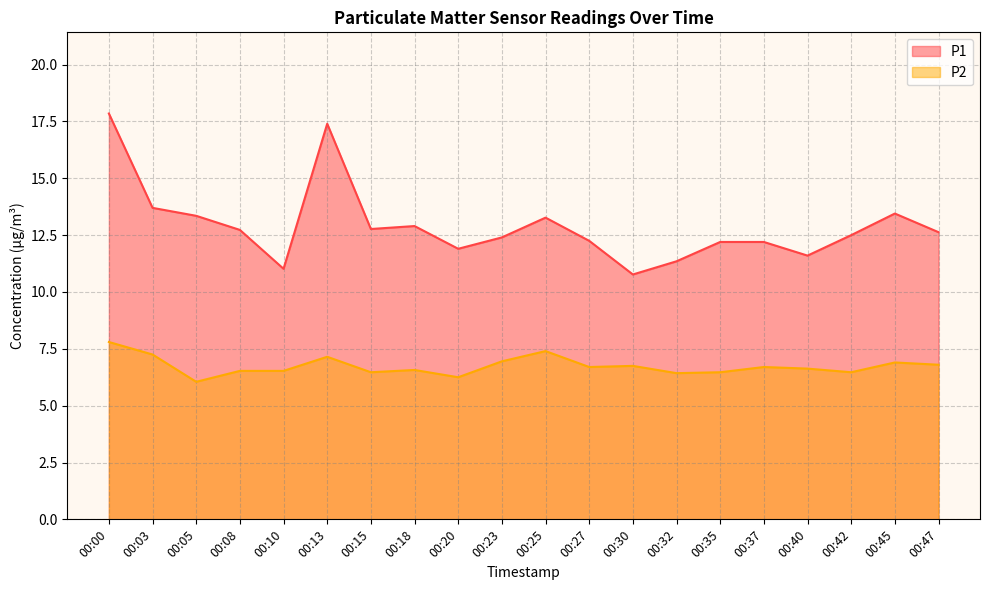

Reading left to right, transcribe all the data shown in this chart.

P1: 17.9	13.7	13.3	12.7	11.0	17.4	12.8	12.9	11.9	12.4	13.3	12.2	10.8	11.3	12.2	12.2	11.6	12.5	13.4	12.6
P2: 7.8	7.2	6.0	6.5	6.5	7.2	6.5	6.6	6.2	7.0	7.4	6.7	6.8	6.4	6.5	6.7	6.6	6.5	6.9	6.8